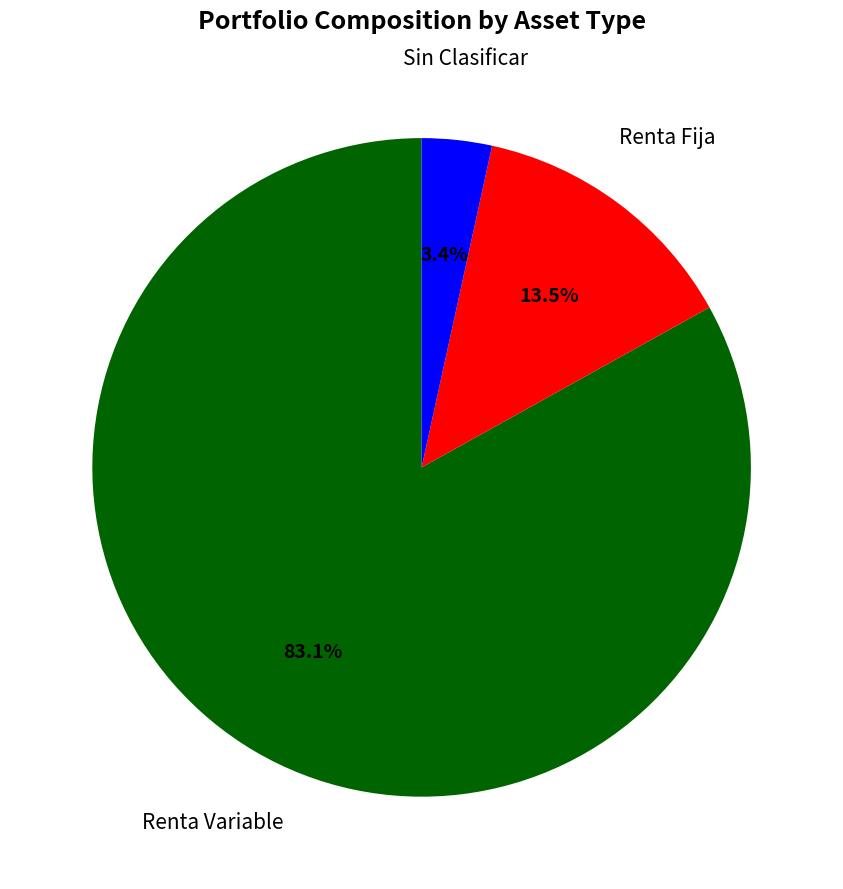

How much of the chart is everything except Sin Clasificar?

96.6%